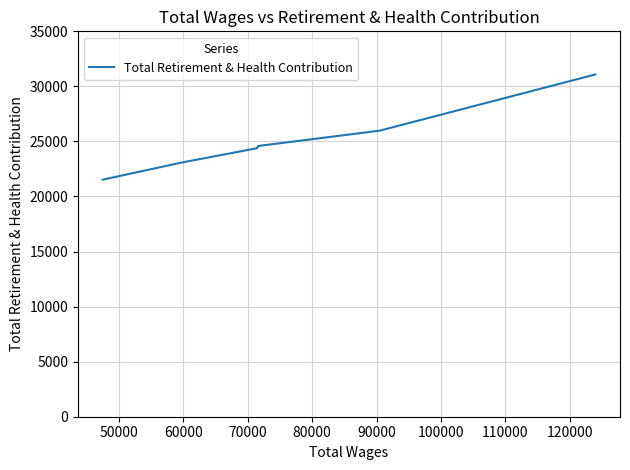

The chart shows a value of 14059 at 60000. True or false?

False